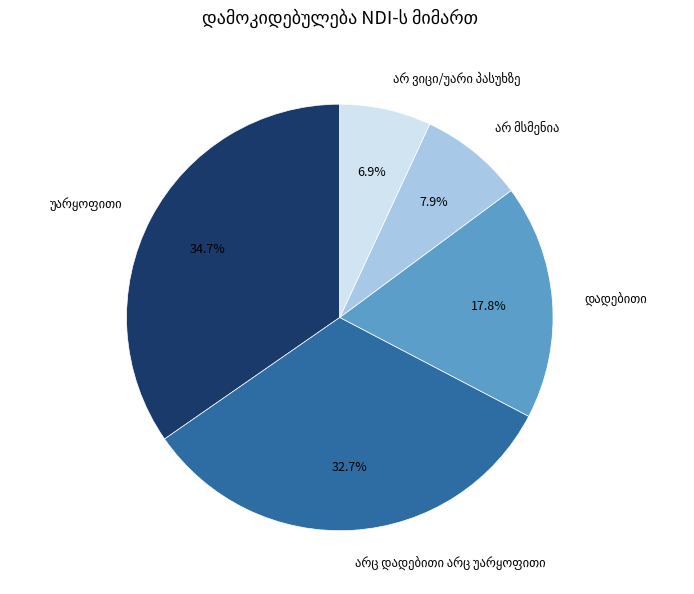

To the nearest percent, what percentage of the pie is დადებითი?

18%